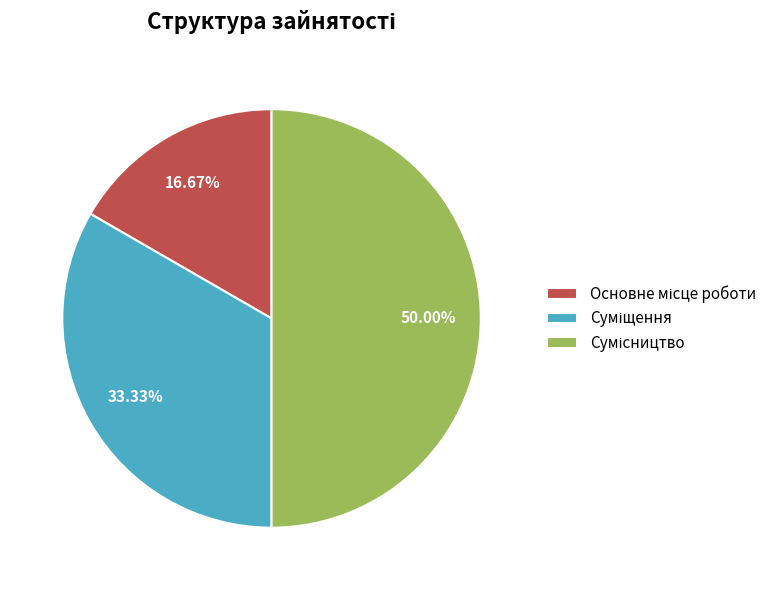

Is there a majority slice in this chart?

No